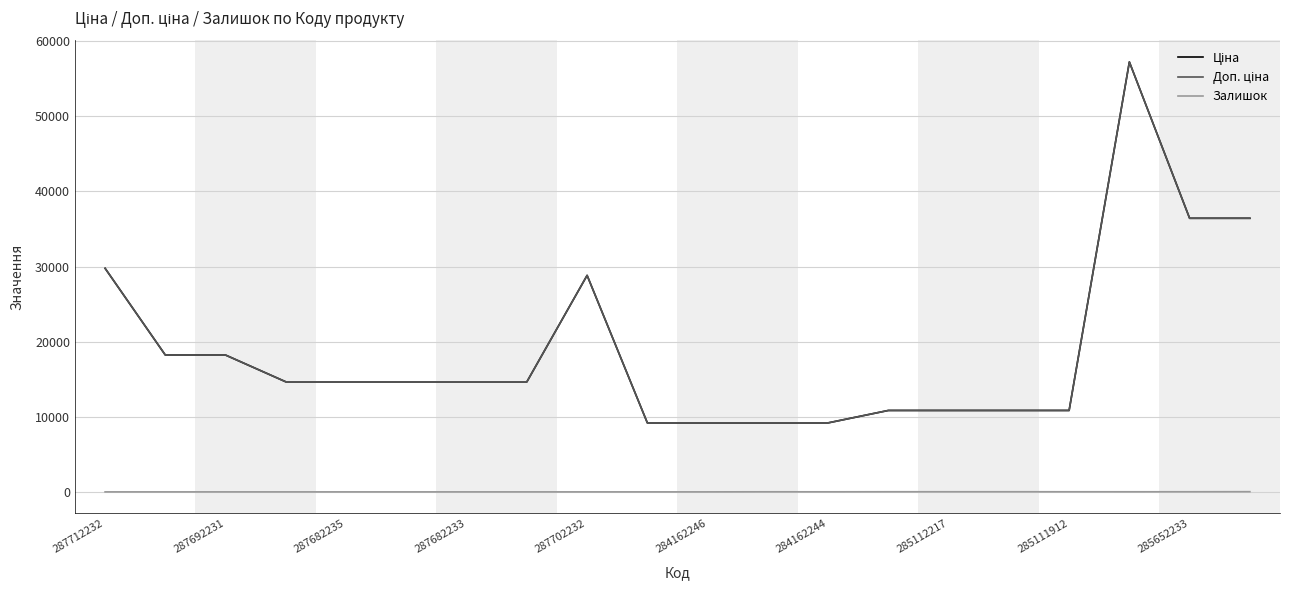

What is the sum of all Залишок values?

138.0